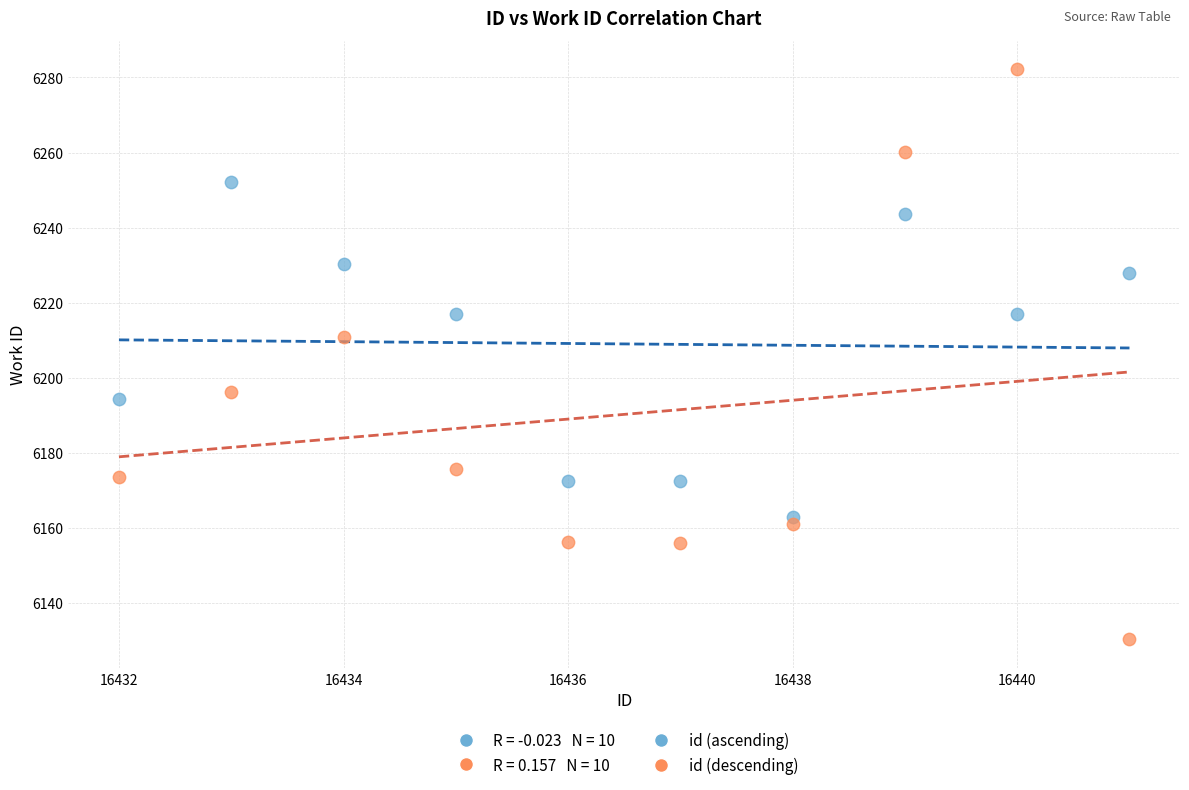

Which series has the widest spread of Y values?

id (descending)